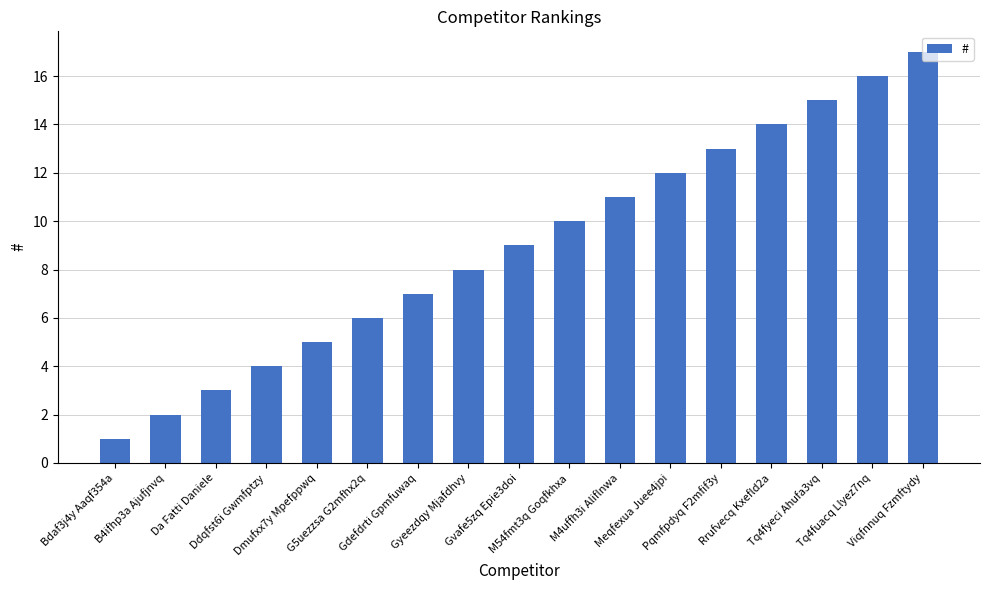

Reading right to left, what are all the values shown in this chart?

17	16	15	14	13	12	11	10	9	8	7	6	5	4	3	2	1